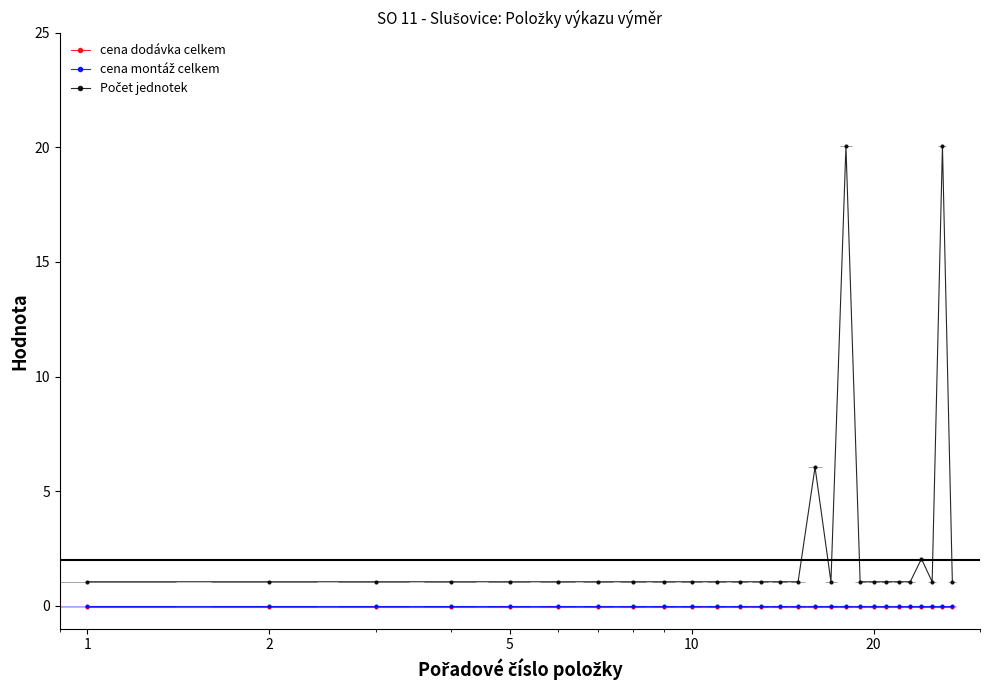

How many categories are shown in the chart?

27